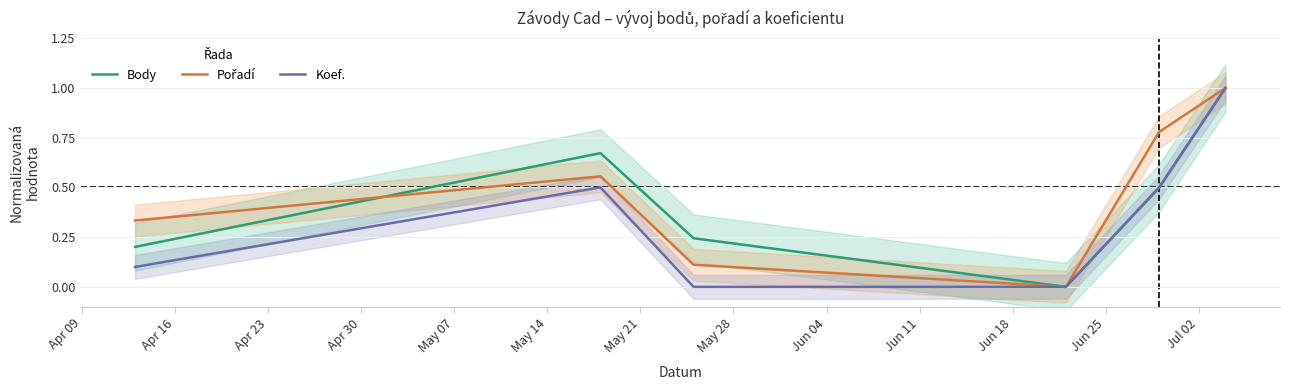

Reading left to right, list all the values displayed in this chart.

Body: 0.2	0.7	0.2	0.0	0.5	1.0
Pořadí: 0.3	0.6	0.1	0.0	0.8	1.0
Koef.: 0.1	0.5	0.0	0.0	0.5	1.0